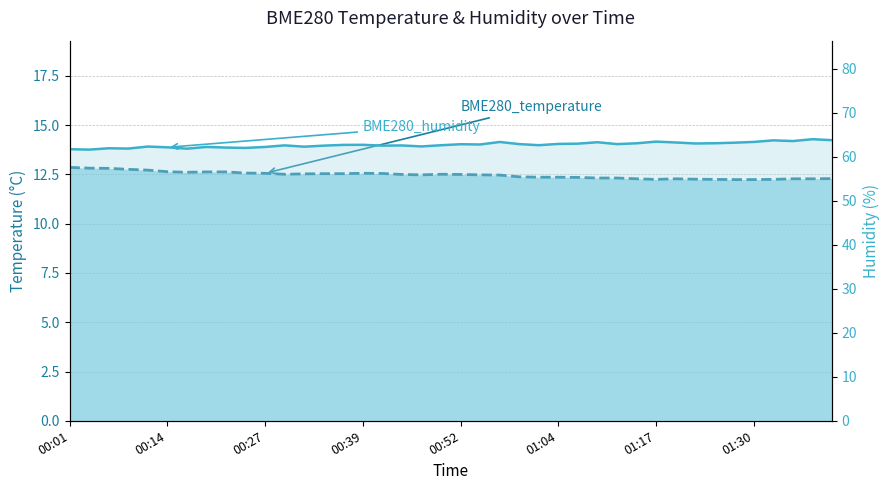

True or false: BME280_humidity and BME280_temperature intersect in this chart.

False